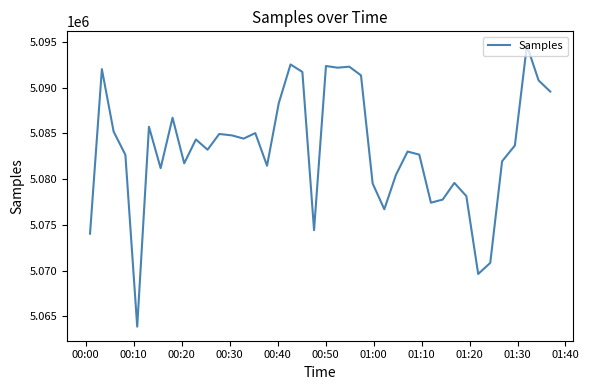

What is the greatest value displayed?

5094612